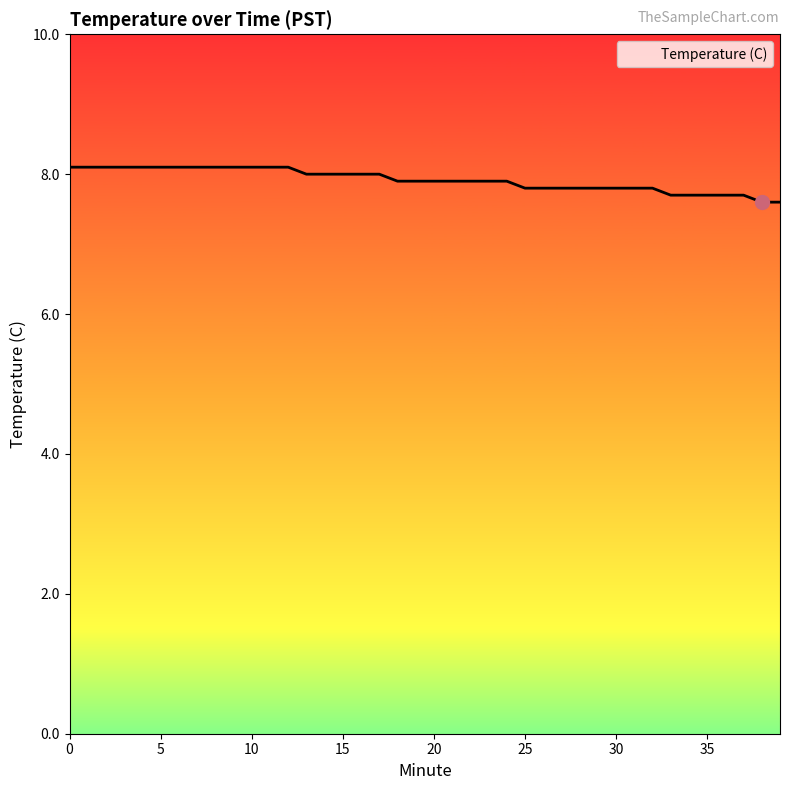

What is the greatest value displayed?

8.1